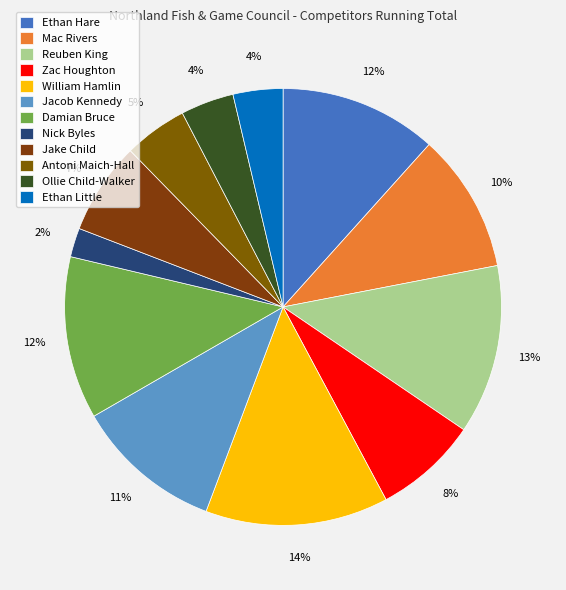

Count the number of slices in the pie.

12